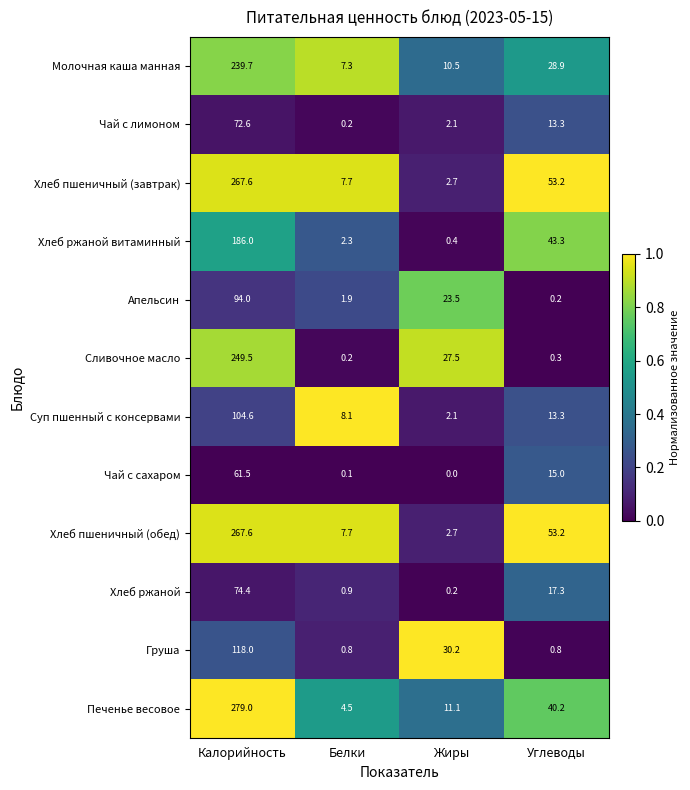

True or false: Сливочное масло has a value of 0.3 at Углеводы.

True